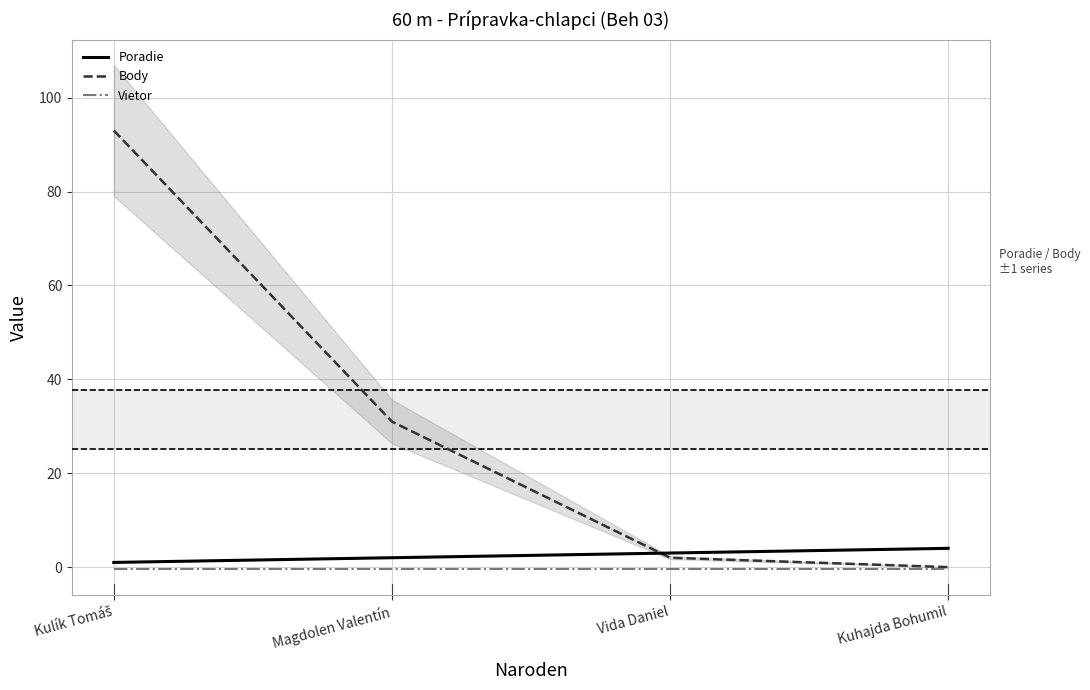

Which series has the largest total across all categories?

Body